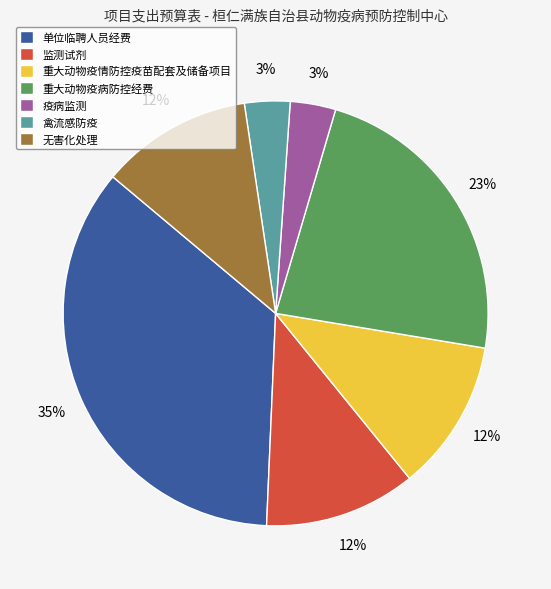

What percentage is the 单位临聘人员经费 slice, to the nearest percent?

35%